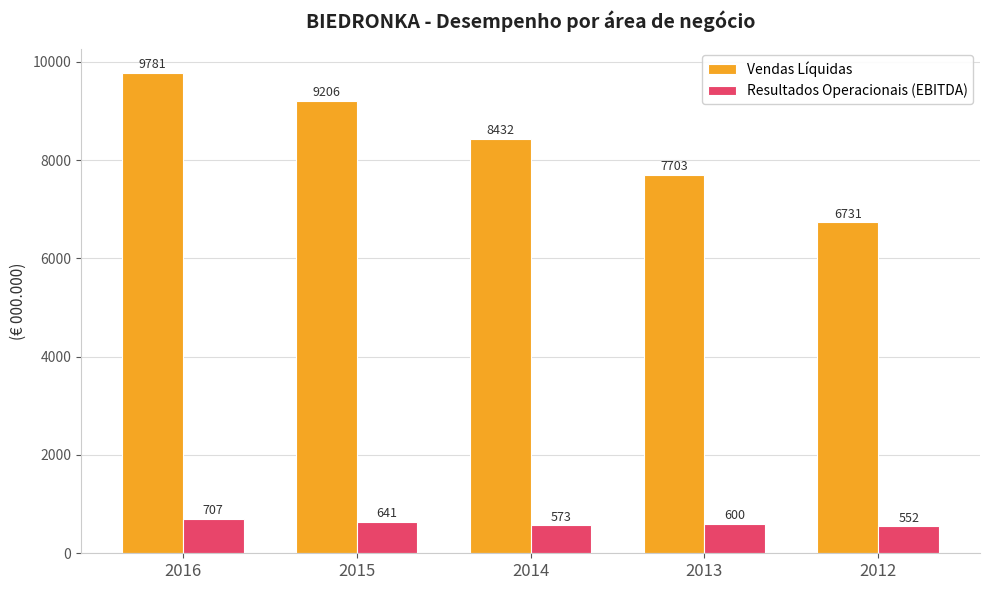

How many bars are there in each group?

2